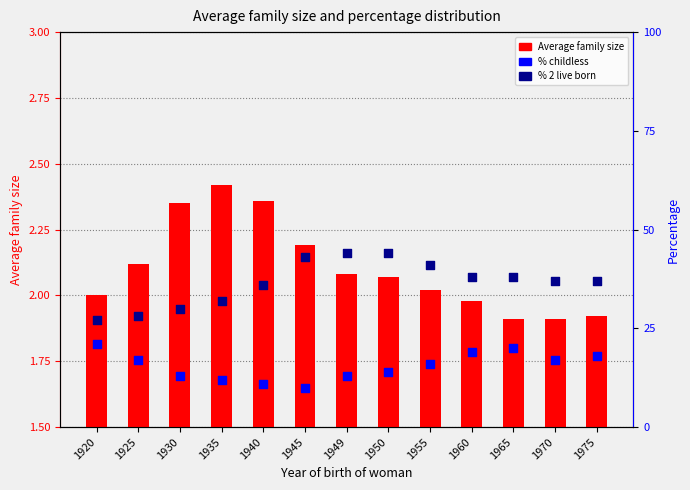

Is the value of % 2 live born at 1945 greater than the value of % childless at 1940?

Yes